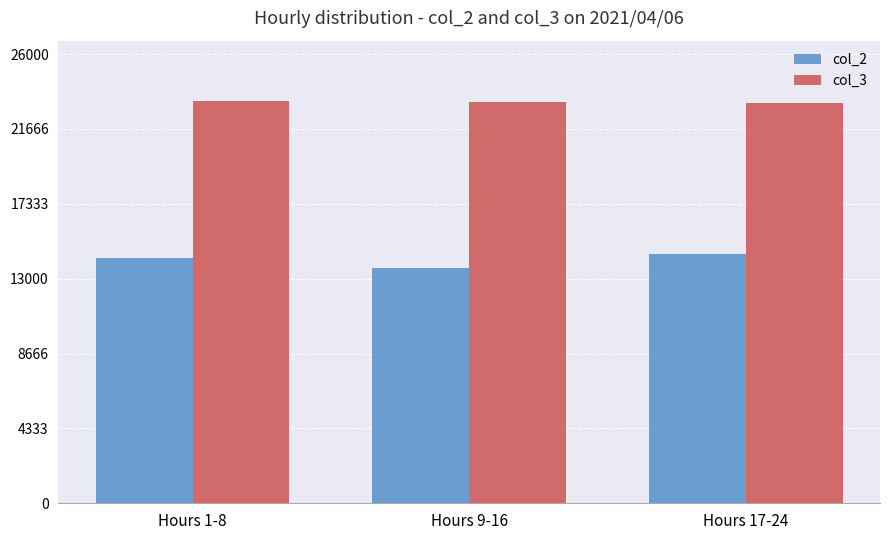

What is the total value across all series at Hours 1-8?

37475